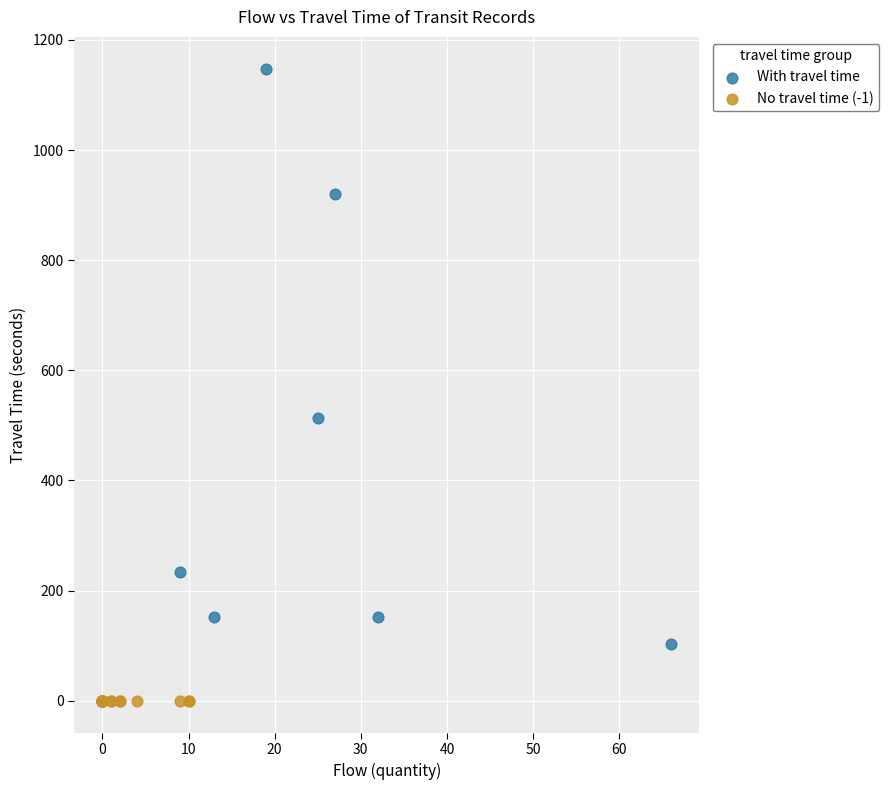

Which series contains the lowest Y value?

No travel time (-1)